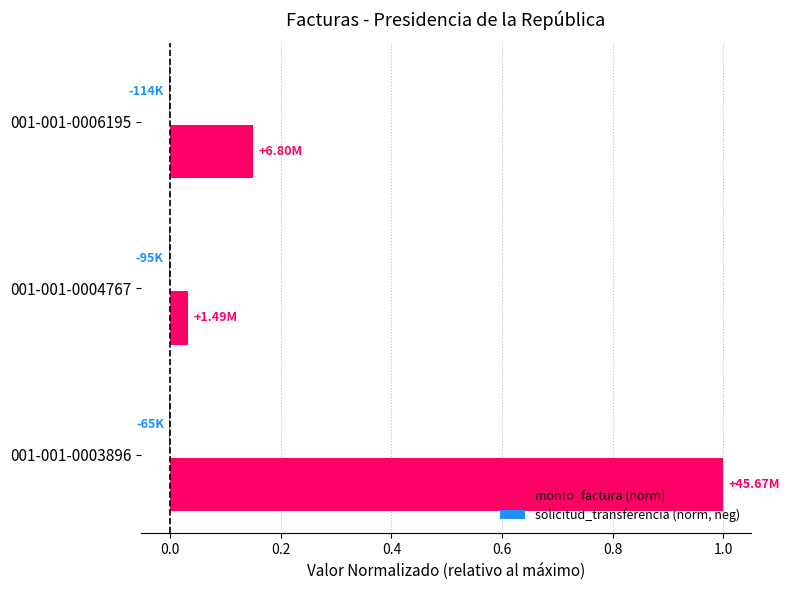

Which series has the largest total across all categories?

monto_factura (norm)